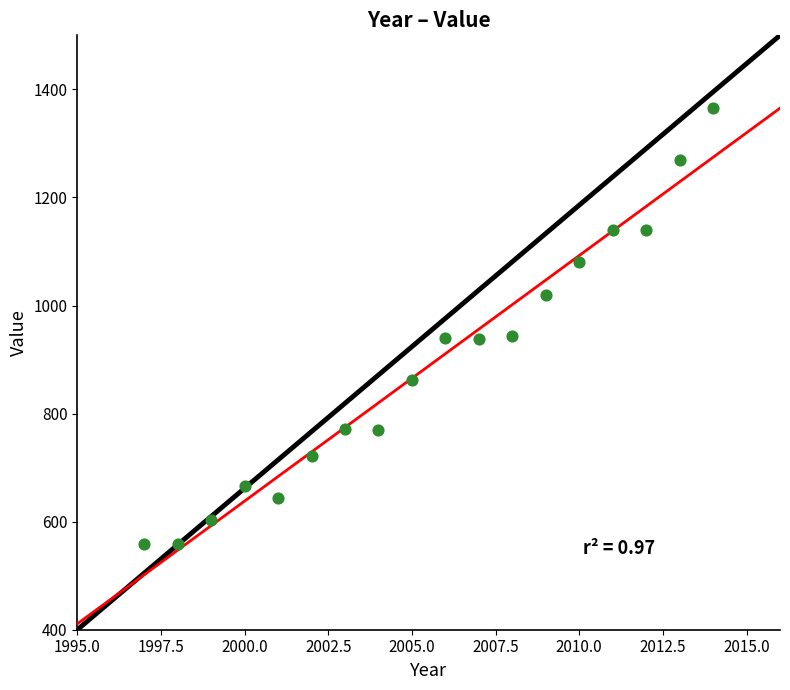

What is the range of X values (max minus min)?

17